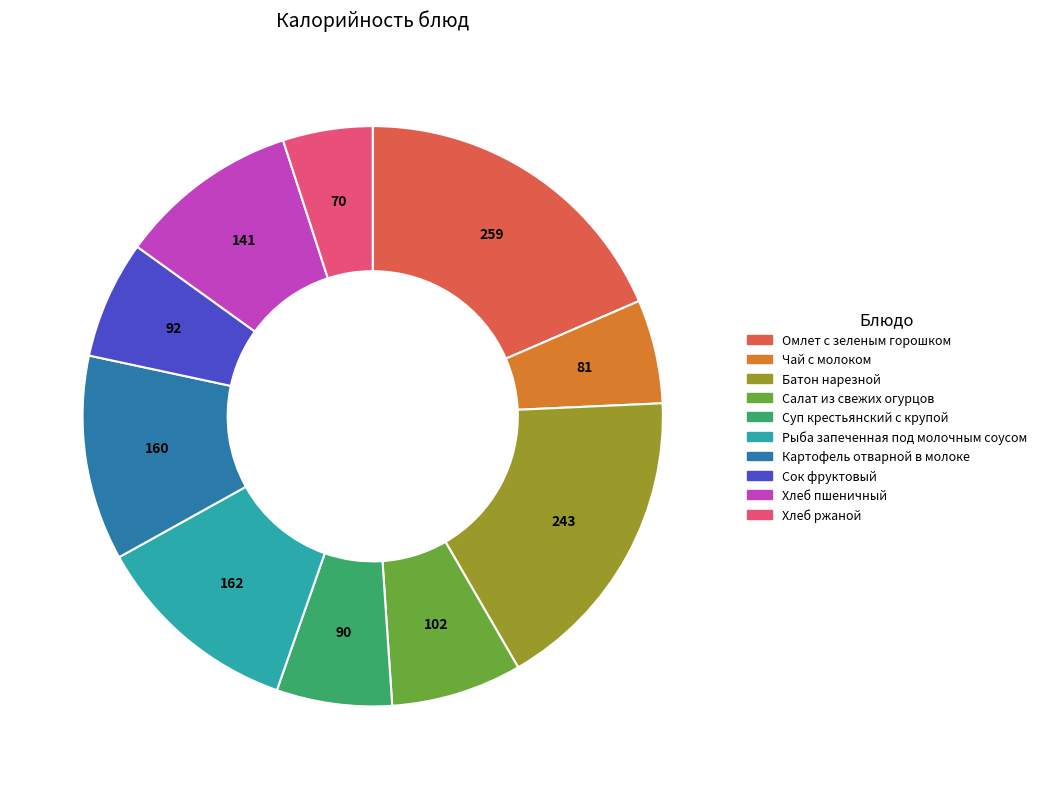

Does any single category account for the majority?

No